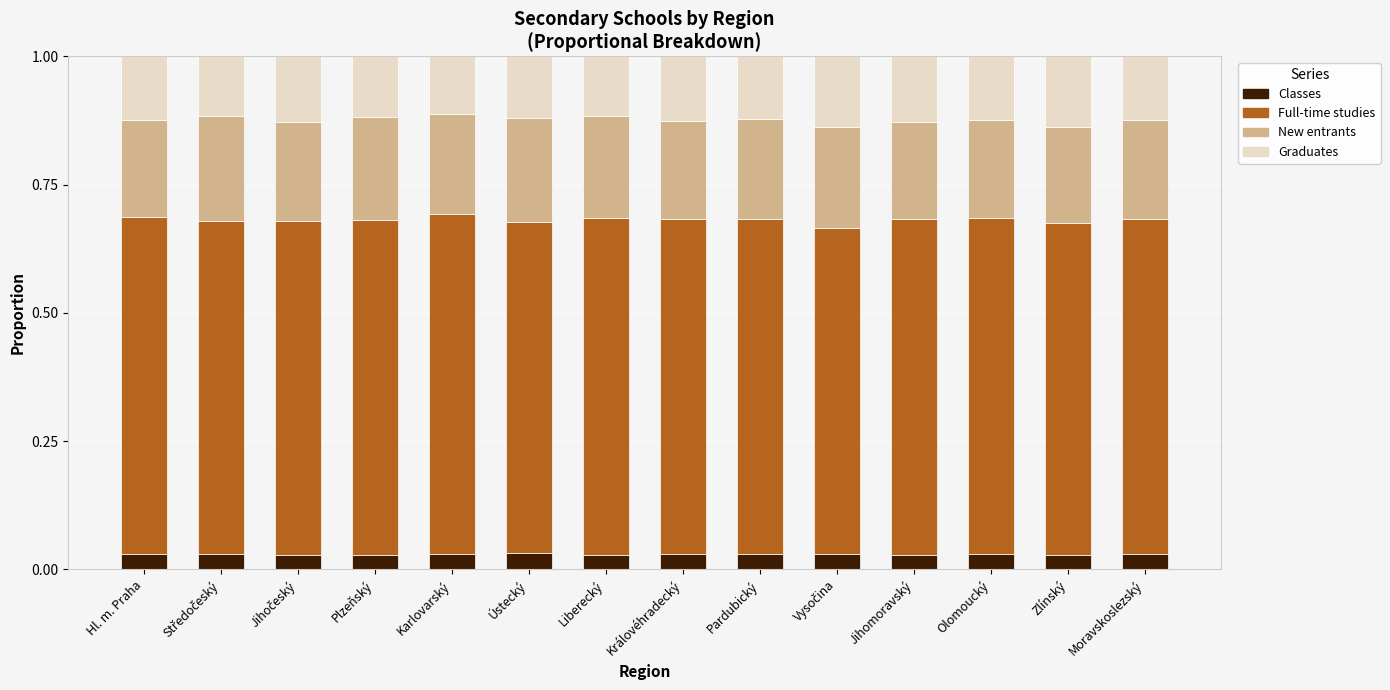

What is the total value across all series at Jihomoravský?

1.0